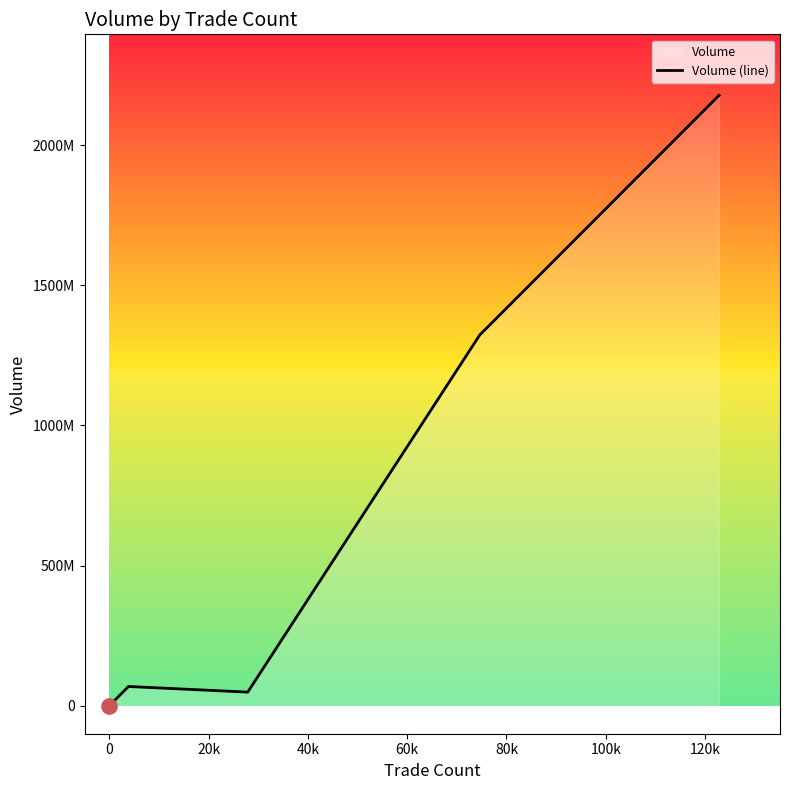

Which has a higher value, 120k or 20k?

120k